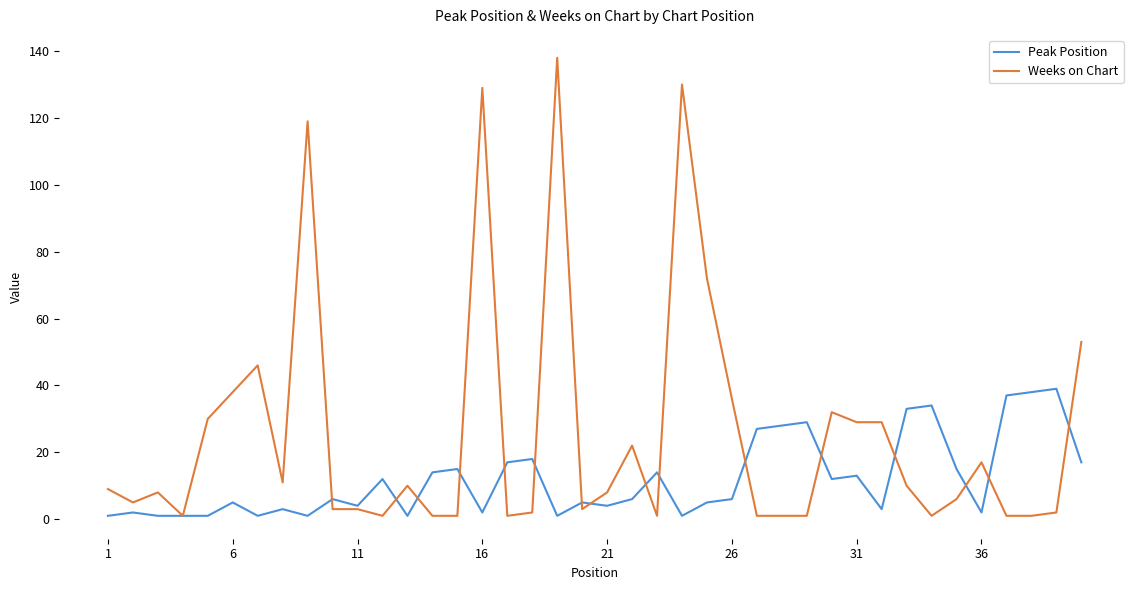

What is the greatest value displayed?

138